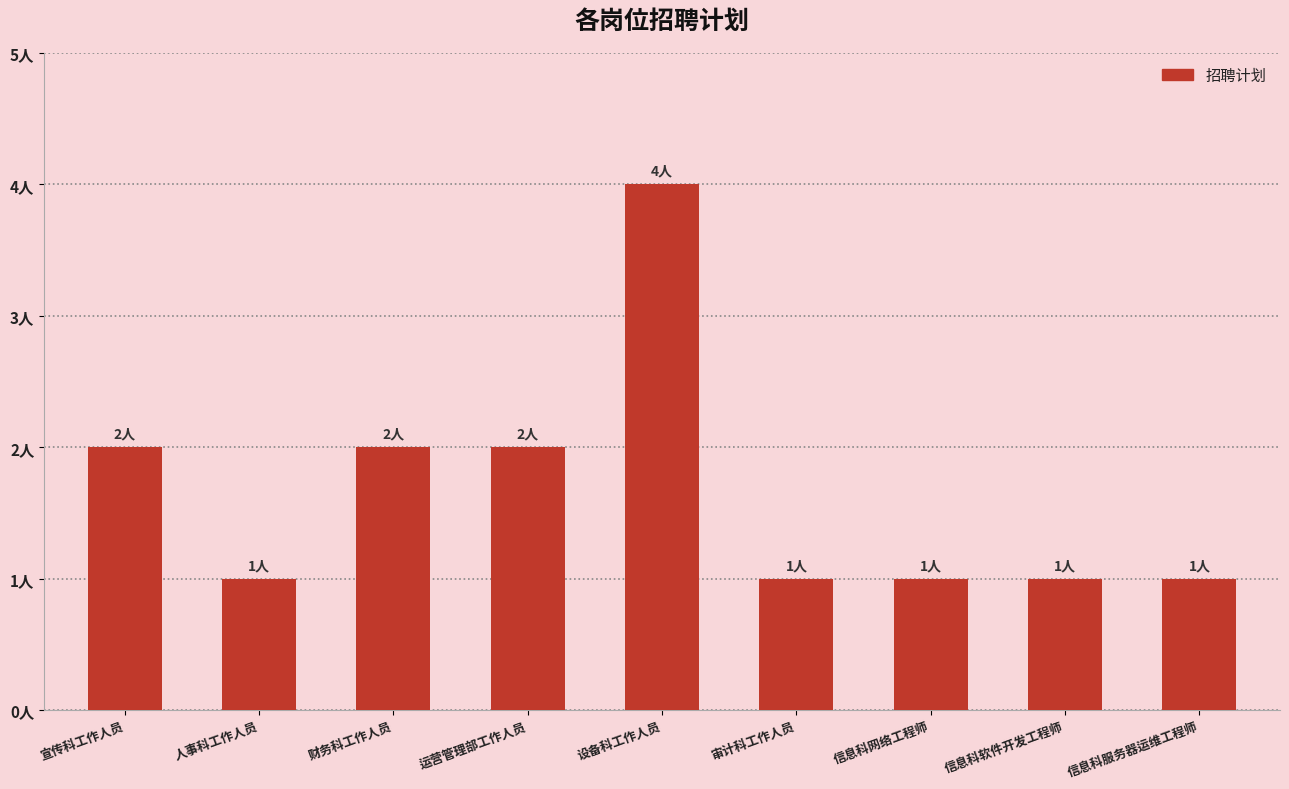

Reading left to right, transcribe all the data shown in this chart.

宣传科工作人员=2	人事科工作人员=1	财务科工作人员=2	运营管理部工作人员=2	设备科工作人员=4	审计科工作人员=1	信息科网络工程师=1	信息科软件开发工程师=1	信息科服务器运维工程师=1